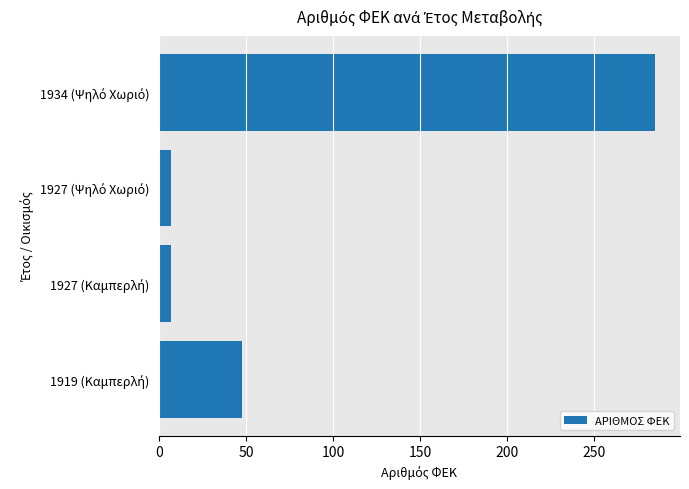

What is the maximum value shown in the chart?

285